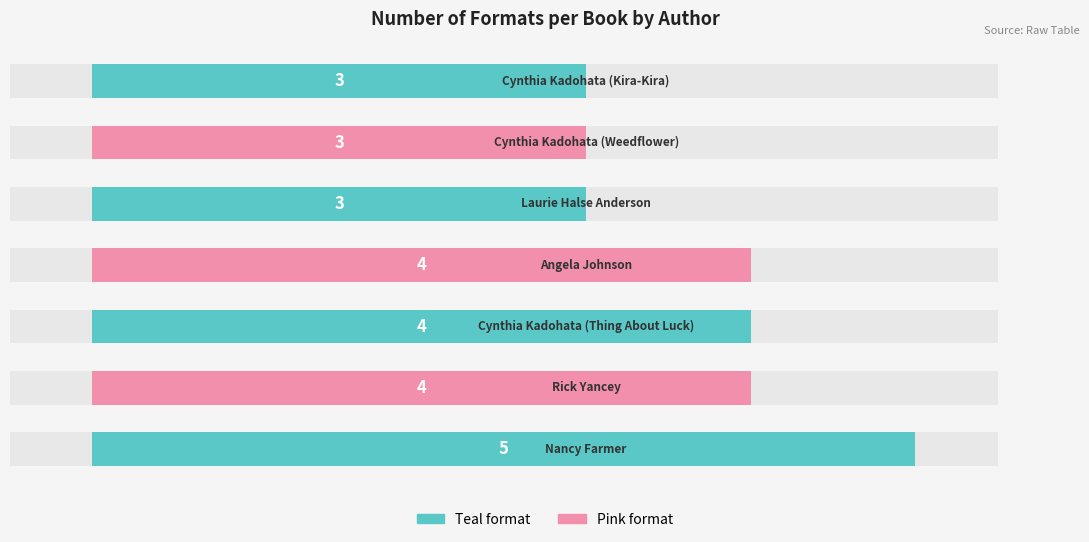

How many categories are shown in the chart?

7